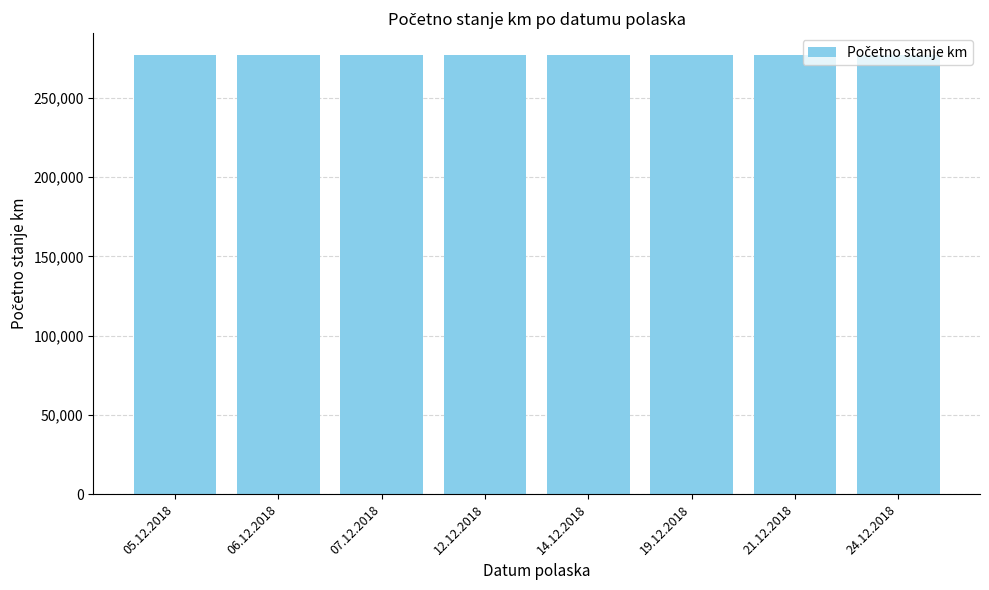

What is the ratio of the value at 21.12.2018 to the value at 12.12.2018?

1.0